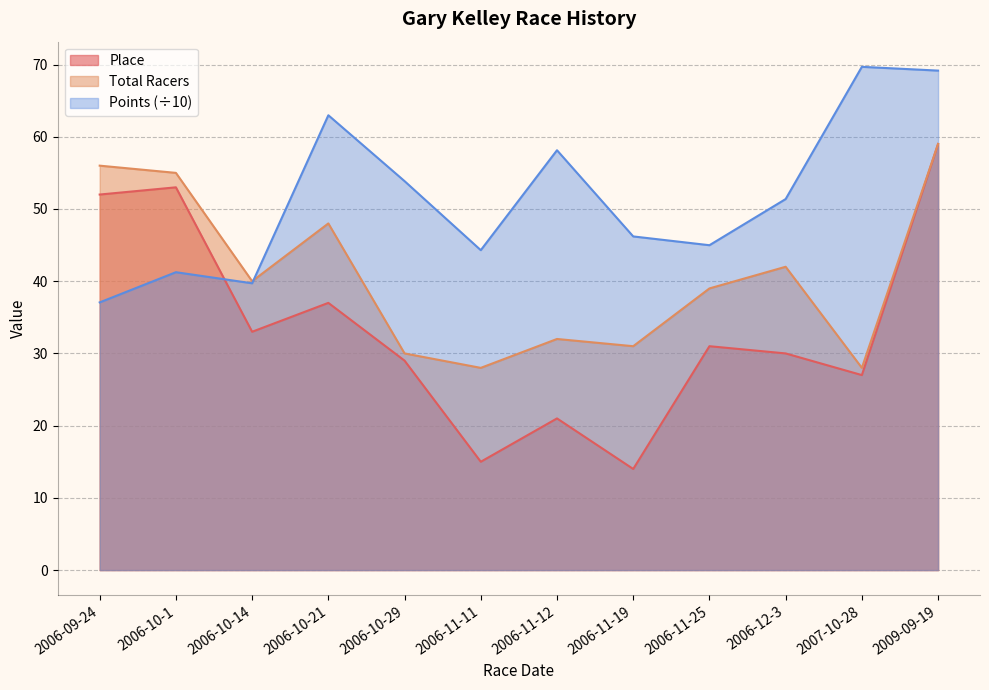

List the series in order of their peak value, highest first.

Points, Place, Total Racers